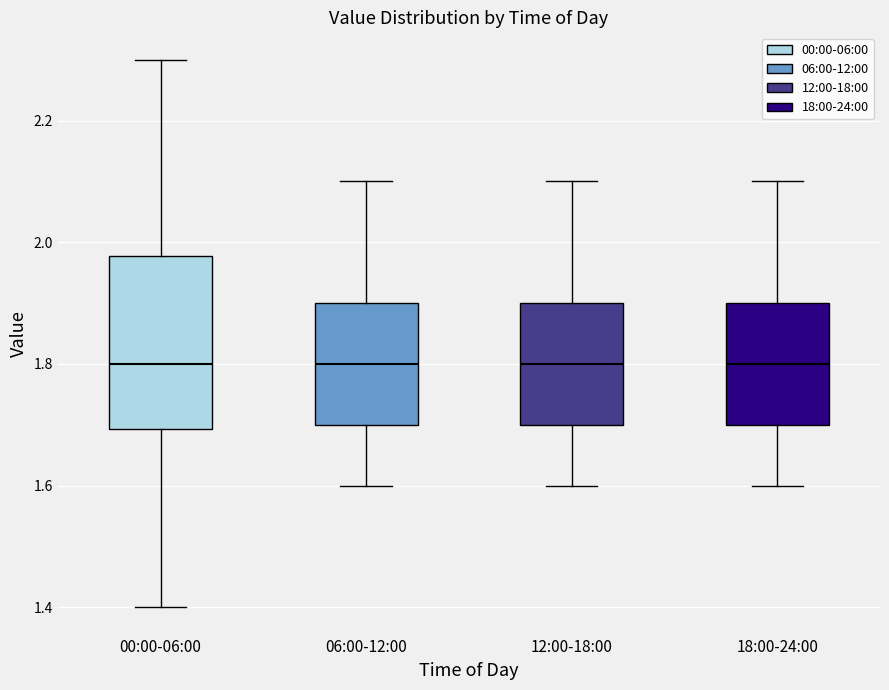

Where is the lower edge of the box for 12:00-18:00 on the y-axis? The values are not printed on the chart, so give them approximately, as read against the axis.

1.70